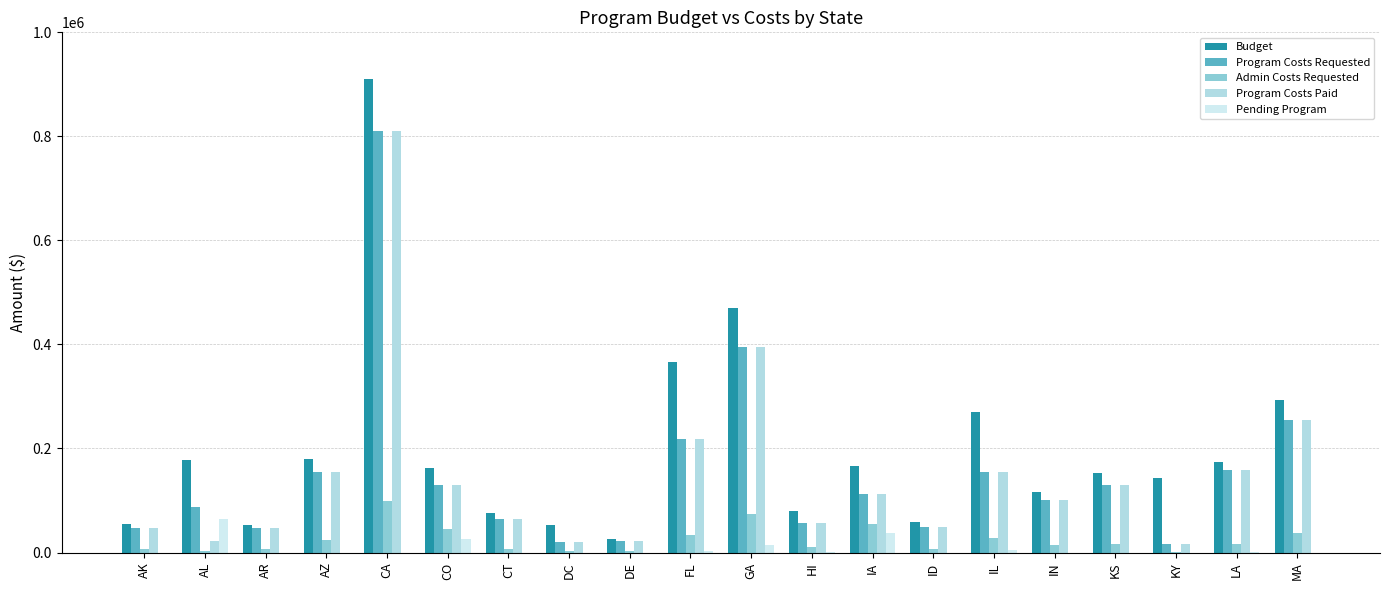

Reading left to right, list all the values displayed in this chart.

Budget: 55244.0	178520.0	53379.0	178918.0	910939.0	162829.0	76315.0	53645.0	25426.0	365749.0	470495.0	80070.0	166185.0	59526.0	269487.0	116224.0	151978.0	144131.0	174060.0	293335.0
Program Costs Requested: 46957.4	86778.9	46360.8	155577.7	810446.4	129514.6	65346.2	20703.2	22952.5	217776.9	394941.2	57106.7	112706.2	48627.2	154793.9	100840.2	130229.9	15491.6	157761.4	255051.2
Admin Costs Requested: 6550.1	2317.0	6958.4	23353.6	99665.8	45218.3	7212.5	2215.3	2473.5	32773.4	74344.4	10492.7	54418.2	7294.2	28620.1	15137.2	16996.7	1704.2	16353.6	38261.8
Program Costs Paid: 46957.4	21918.7	46360.8	155577.7	810446.4	129514.6	65346.2	20703.2	22952.5	217501.9	394941.2	57106.7	112706.2	48627.2	154793.9	100840.2	130229.9	15491.6	157761.4	255051.2
Pending Program: 0.0	65333.2	0.0	0.0	0.0	25791.1	0.0	0.0	0.0	3361.4	15103.2	1926.7	37512.2	0.1	5401.0	11.2	0.0	0.0	55.0	4.1